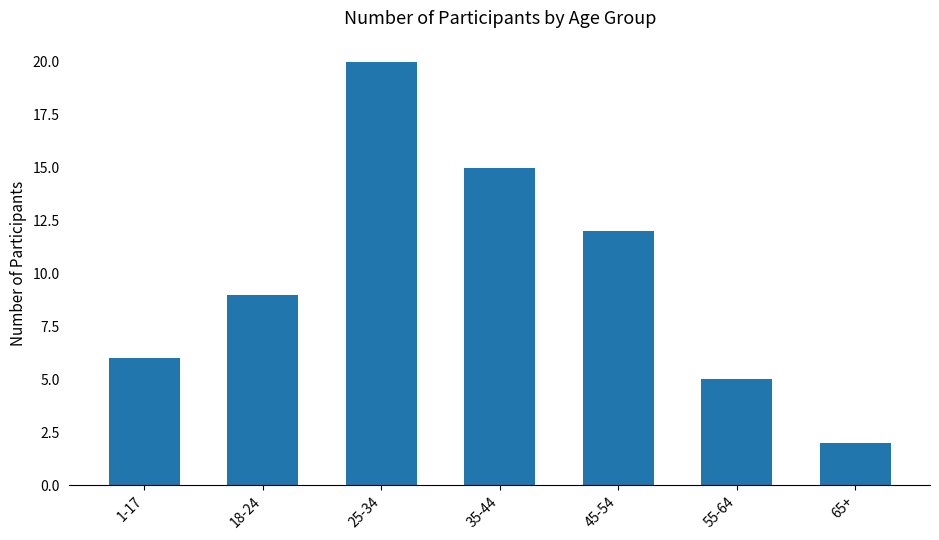

How many values are below 9?

3